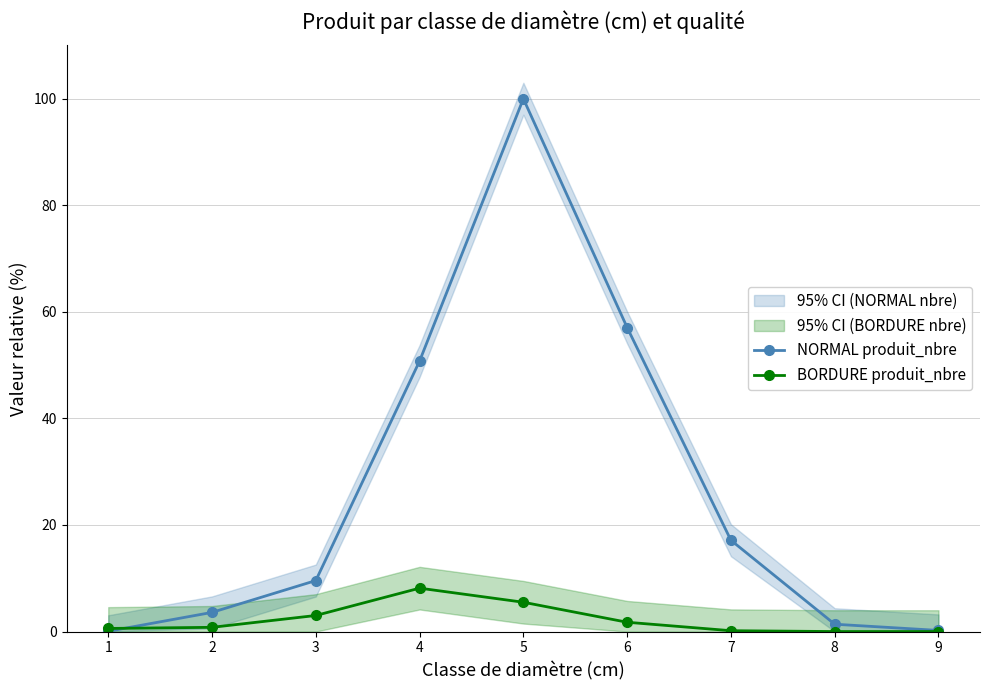

Reading left to right, transcribe all the data shown in this chart.

NORMAL produit_nbre: 0.1	3.6	9.6	50.8	100.0	57.1	17.1	1.4	0.2
BORDURE produit_nbre: 0.6	0.8	3.0	8.1	5.5	1.7	0.2	0.0	0.0